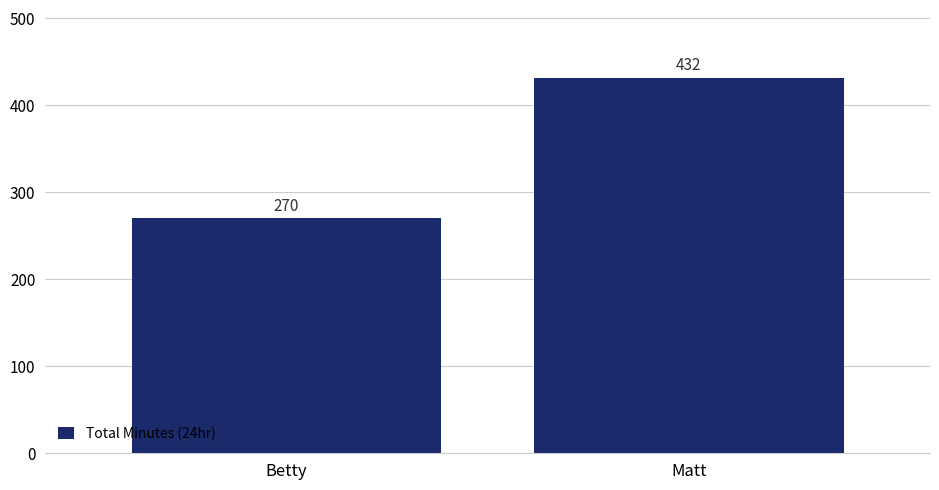

Reading left to right, what are all the values shown in this chart?

270	432